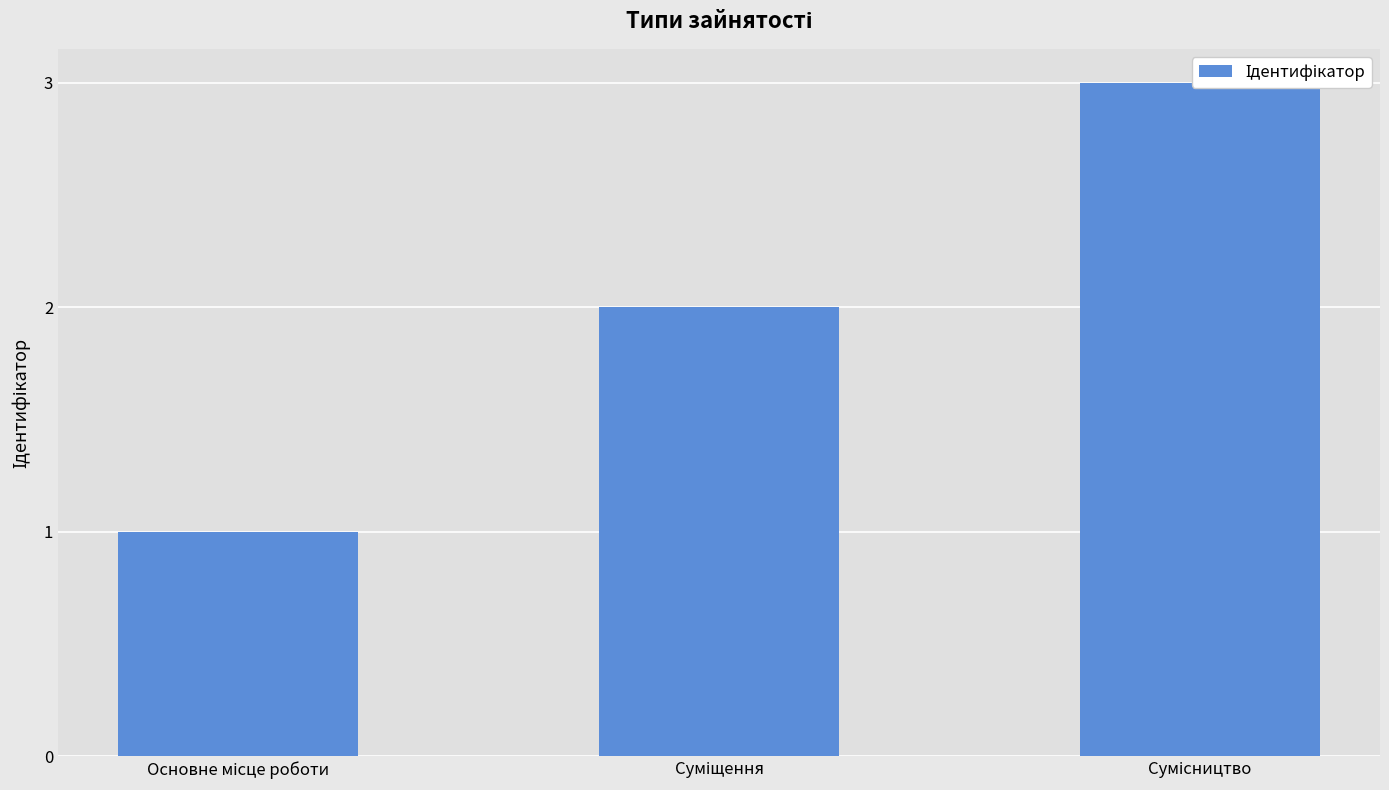

List the labels in order of value, largest first.

Сумісництво, Суміщення, Основне місце роботи